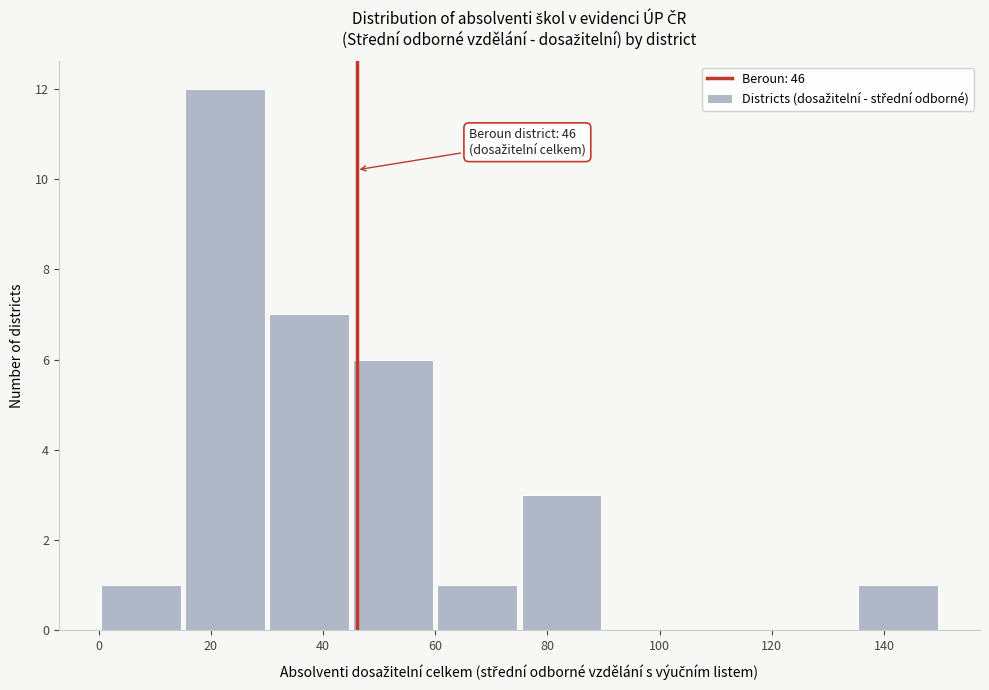

Which range on the x-axis has the tallest bar?

15 to 30